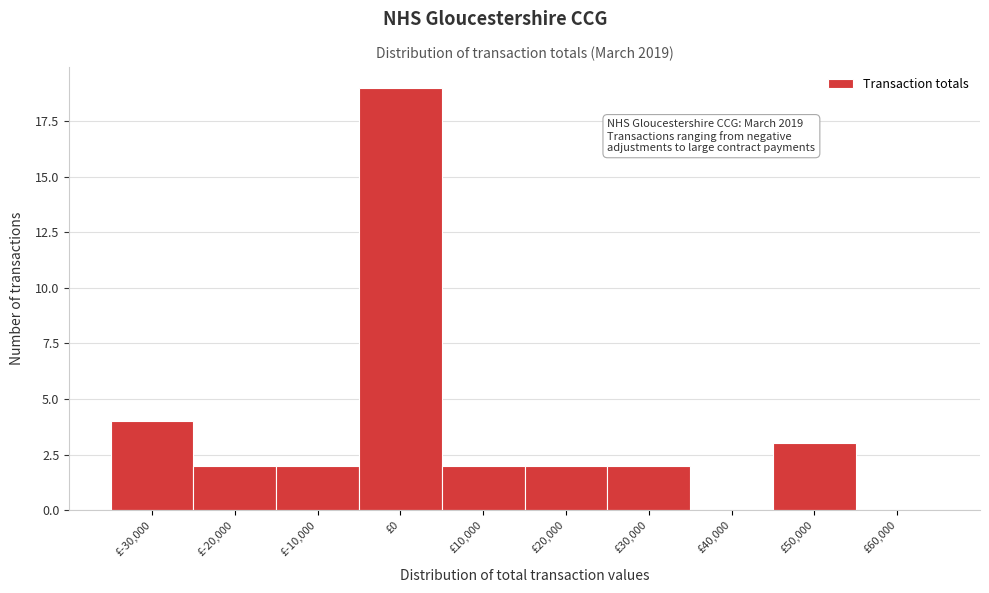

Reading left to right, what are all the values shown in this chart?

£-30,000=4	£-20,000=2	£-10,000=2	£0=19	£10,000=2	£20,000=2	£30,000=2	£40,000=0	£50,000=3	£60,000=0